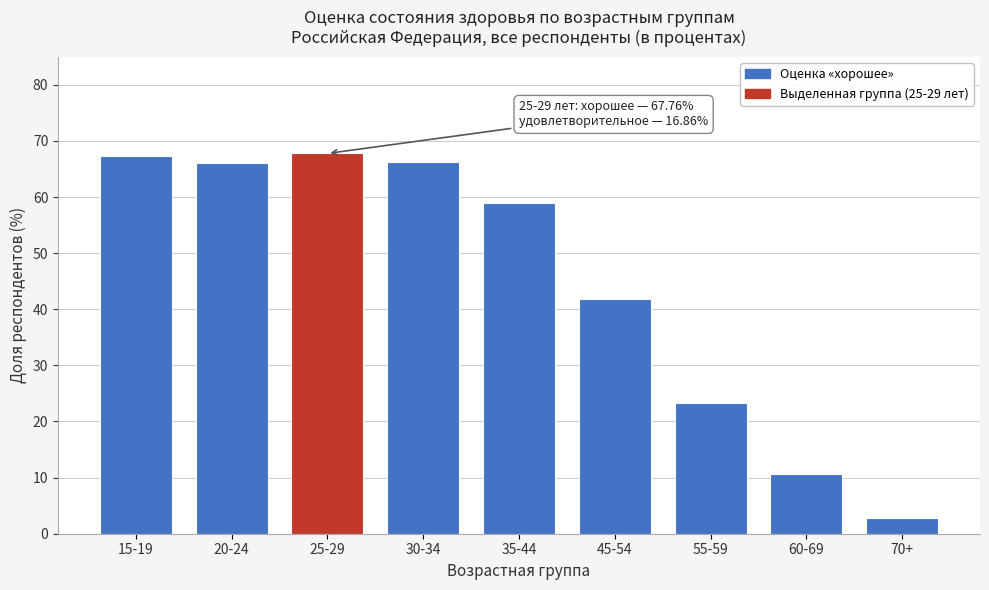

What is the smallest value displayed?

2.7